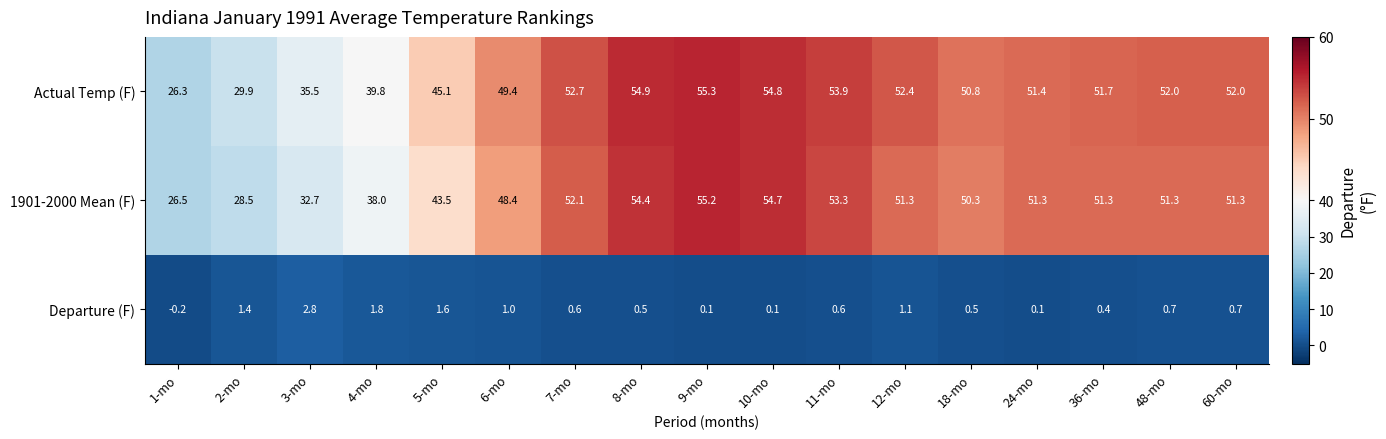

Which label corresponds to the smallest value in the chart?

1-mo